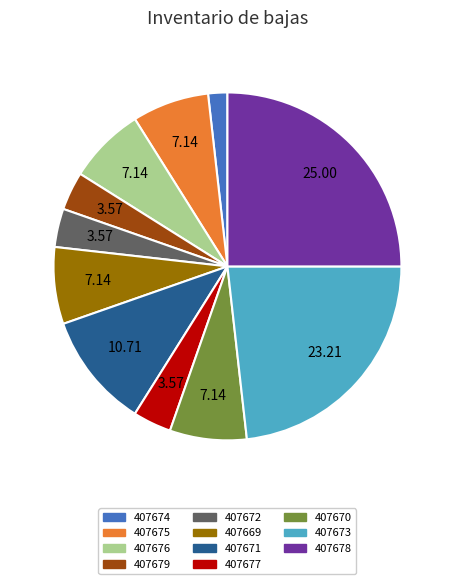

How many segments does this pie chart have?

11